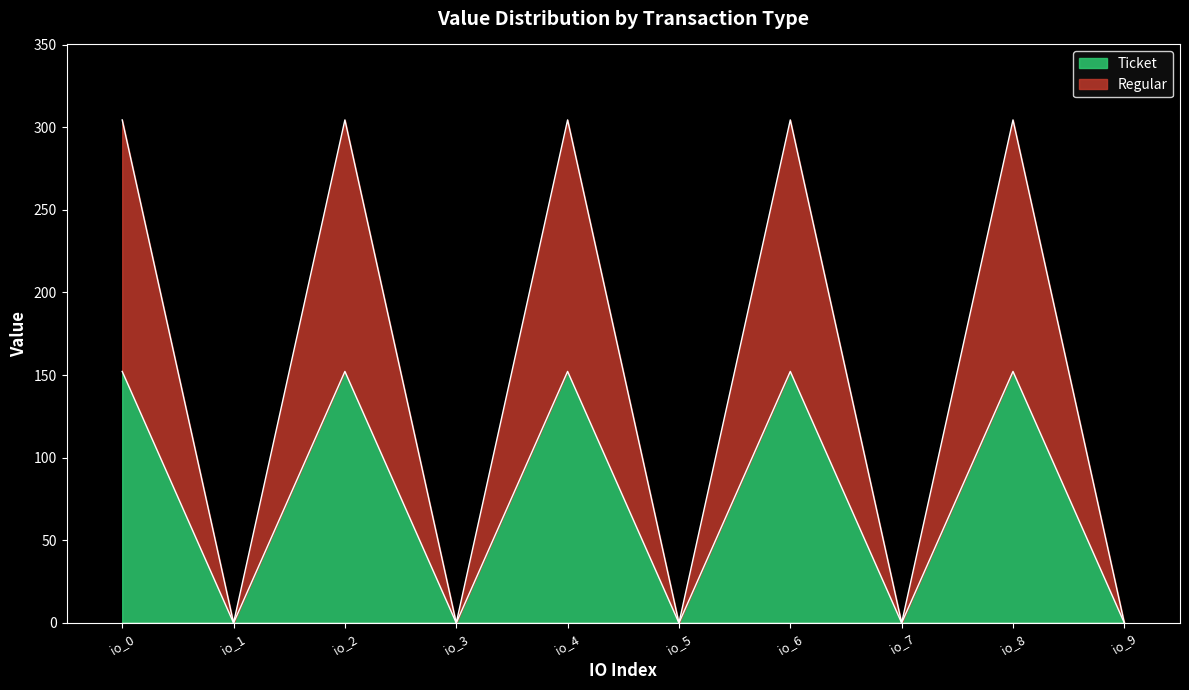

Does the chart display data point markers on the line(s)?

No